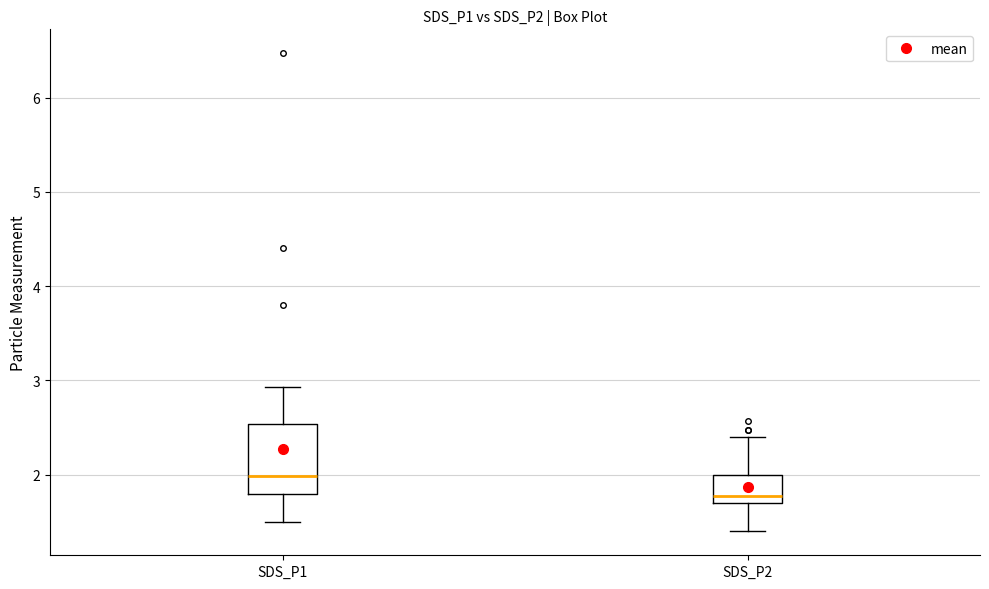

Reading left to right, transcribe this box plot: for each box, give where its median line is, the range the box spans, and where its two whiskers end, as read against the y-axis. The values are not printed on the chart, so give them approximately, as read against the axis.

SDS_P1: median 2.0, box 1.8 to 2.5, whiskers 1.5 to 2.9
SDS_P2: median 1.8, box 1.7 to 2.0, whiskers 1.4 to 2.4